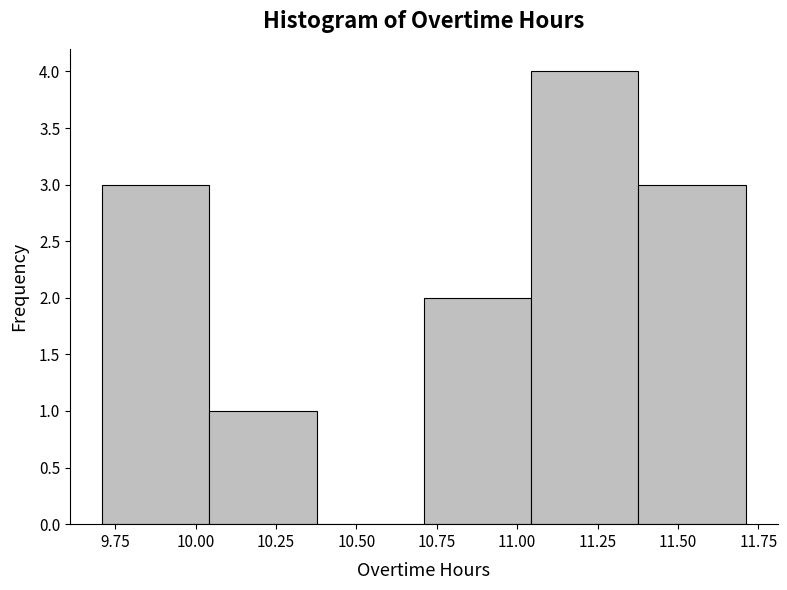

Over which range of the x-axis is the bar tallest?

11.05 to 11.40